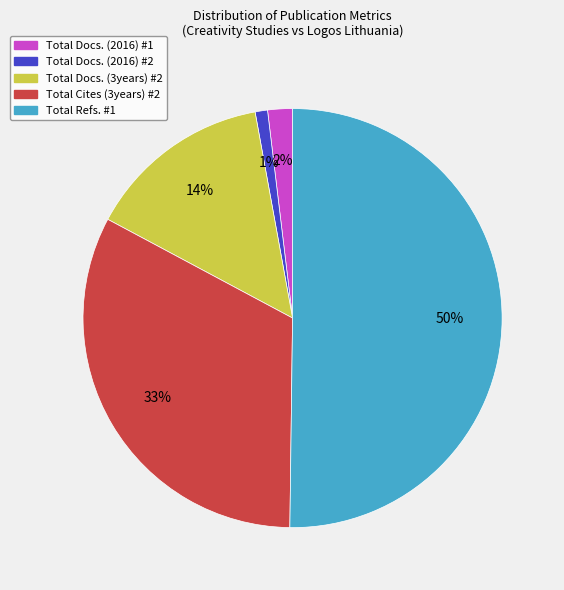

Count the number of slices in the pie.

5